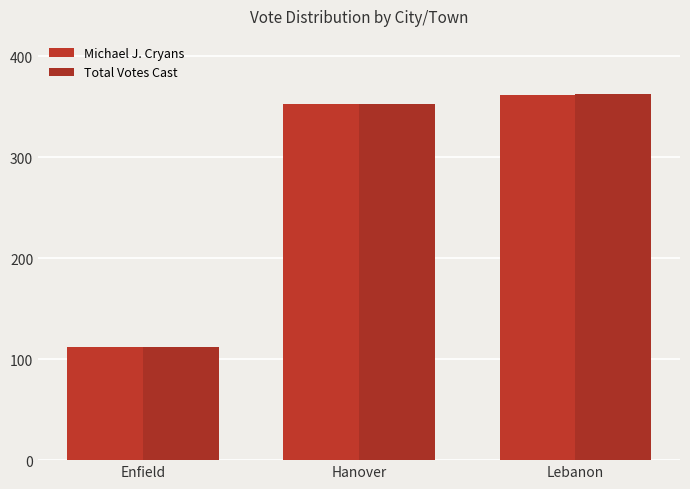

What are all the series names shown in the legend?

Michael J. Cryans, Total Votes Cast